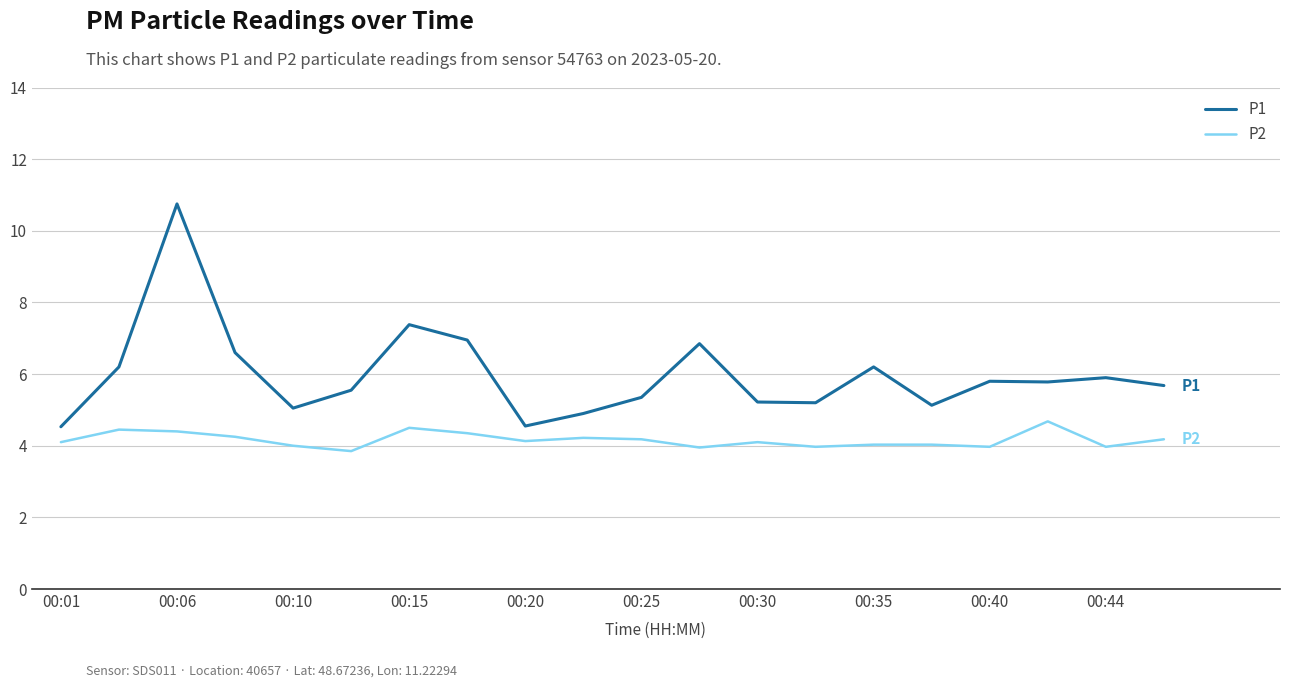

Which series has the largest total across all categories?

P1